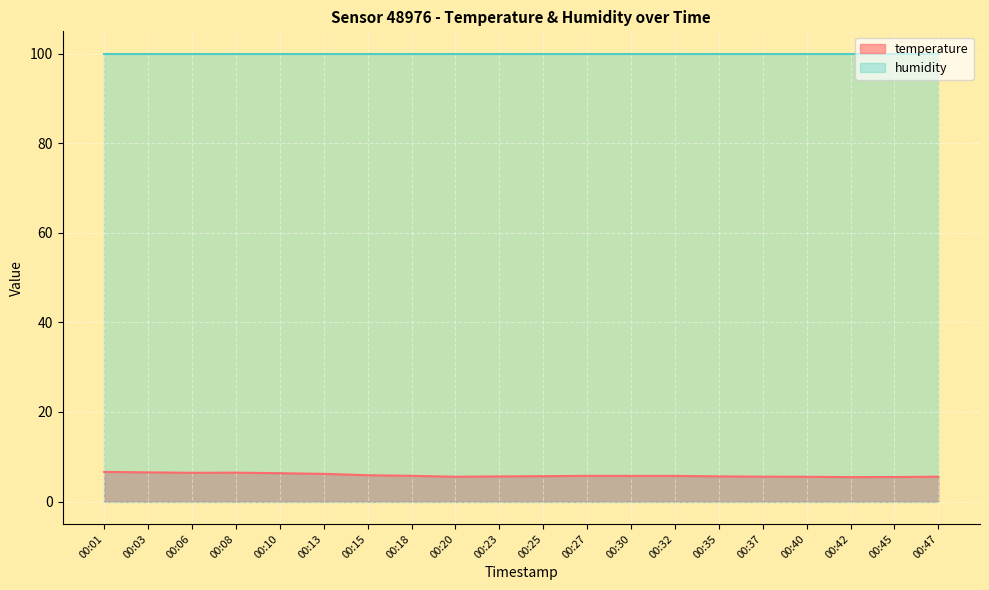

What is the difference between the highest and lowest values at 00:35?

94.4